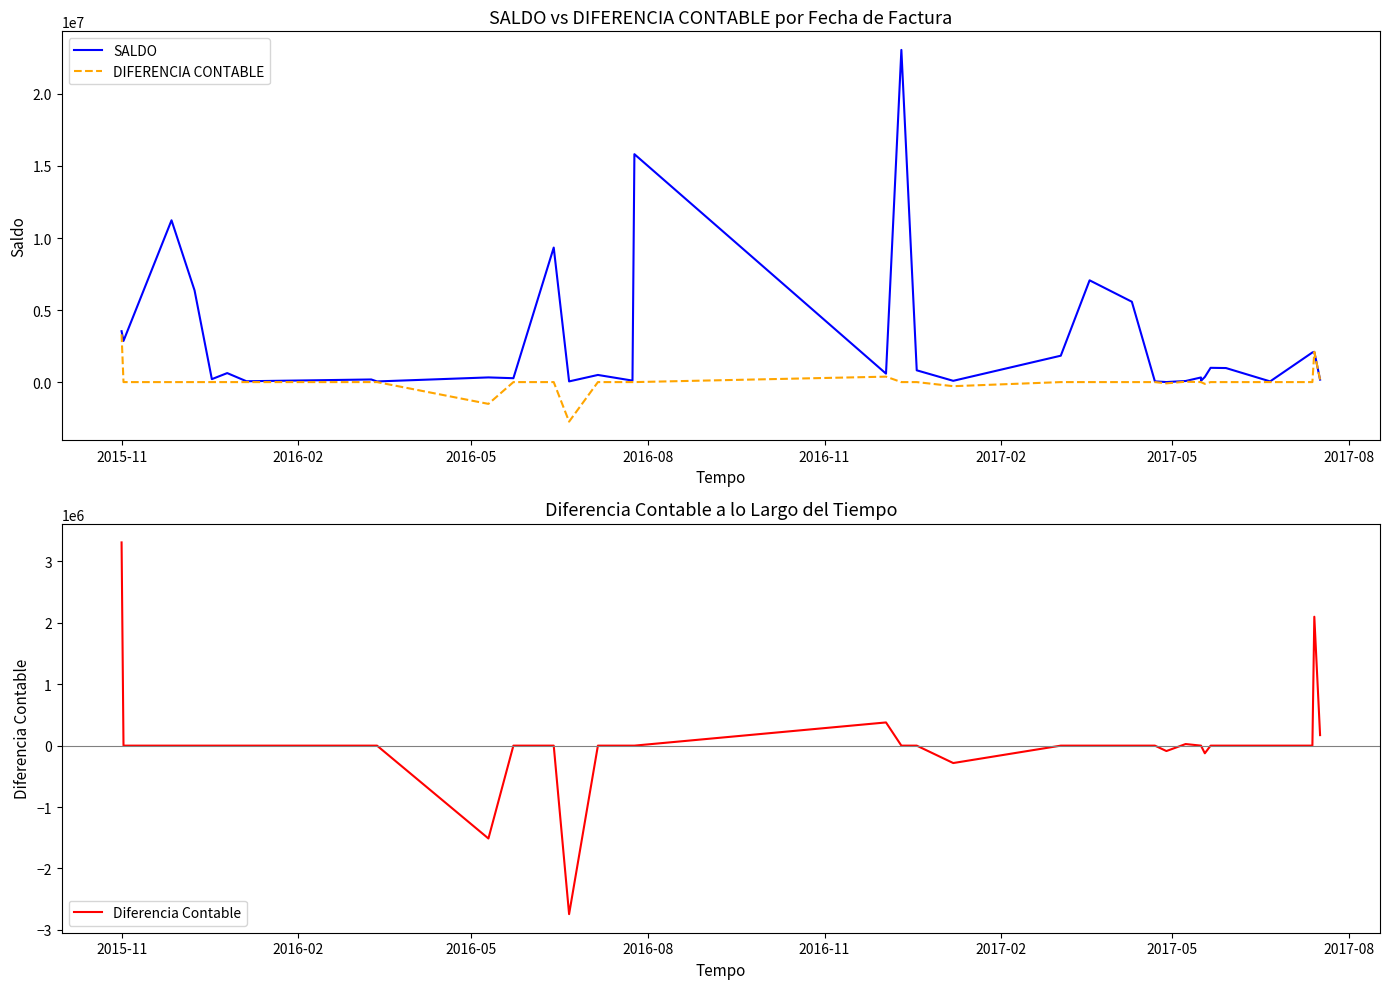

How many lines are shown in the chart?

3